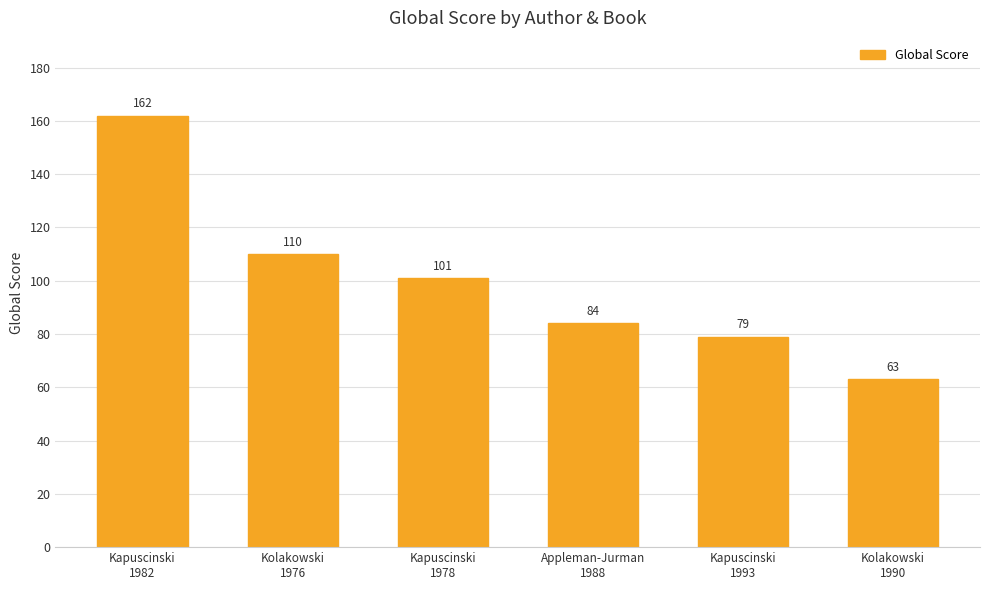

What is the difference between the maximum and second lowest values?

83